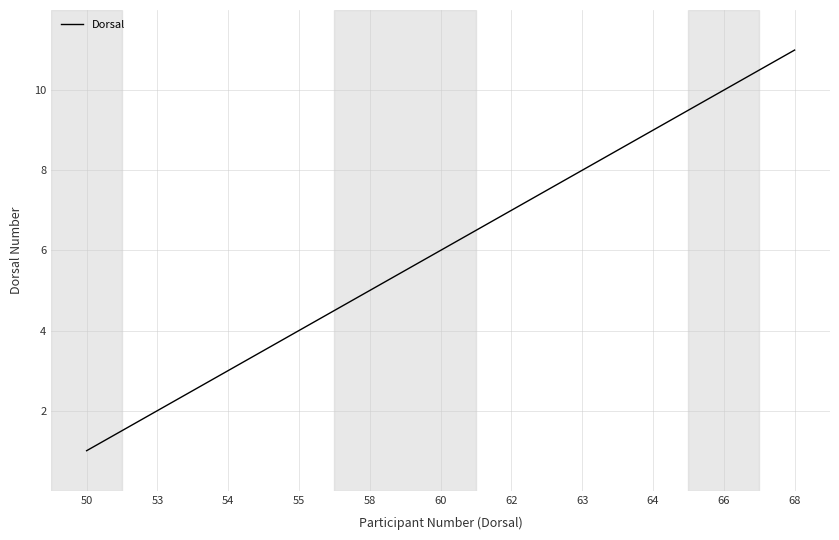

What is the difference between the maximum and minimum values?

10